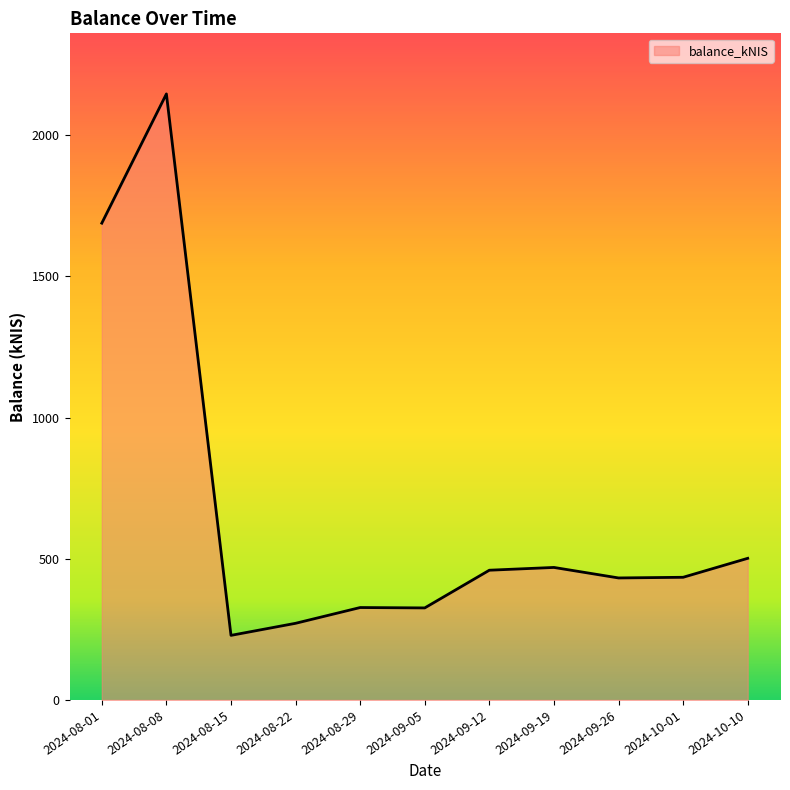

Where does the data first go above 434?

2024-08-01